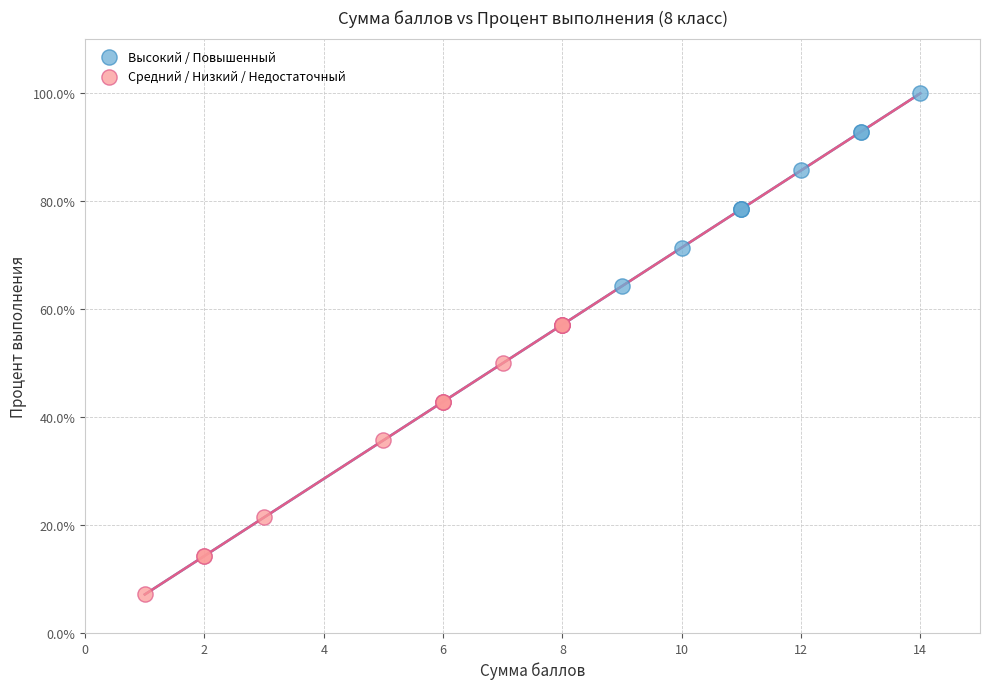

Which series reaches the maximum Y coordinate?

Высокий / Повышенный